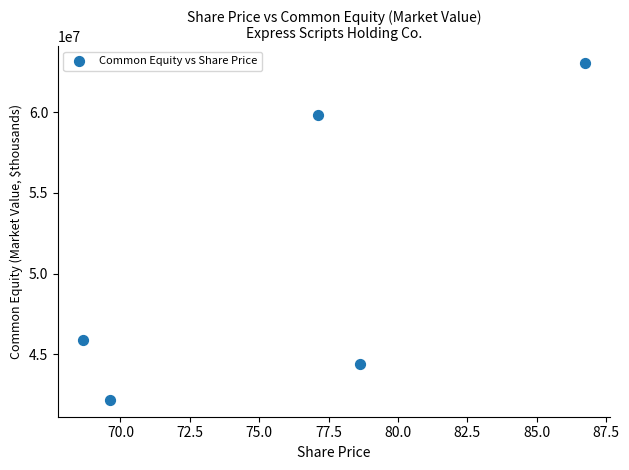

What is the average Y value?

51060415